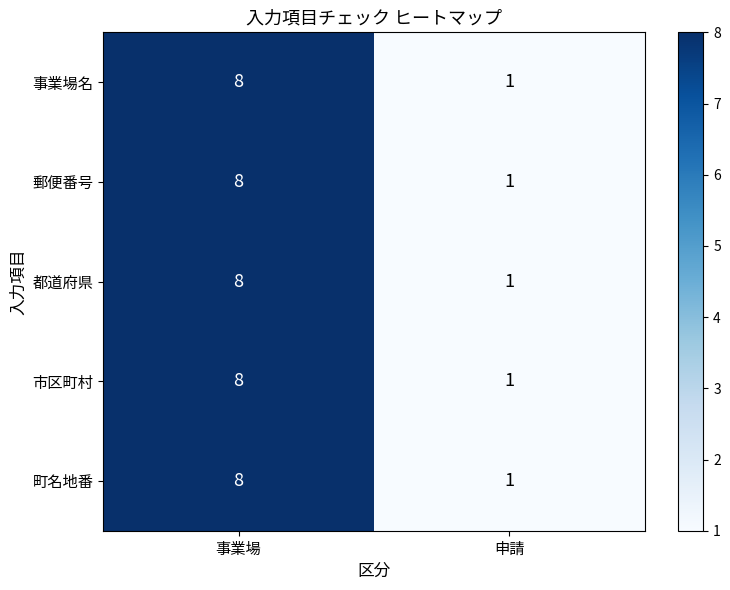

What is the highest value of the 事業場名 series?

8